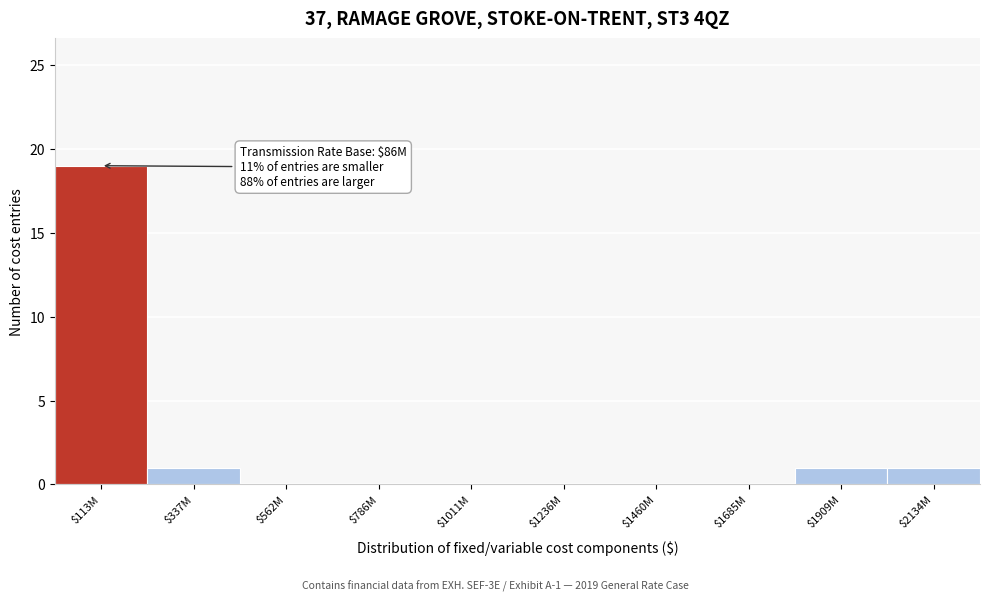

What is the maximum value shown in the chart?

19